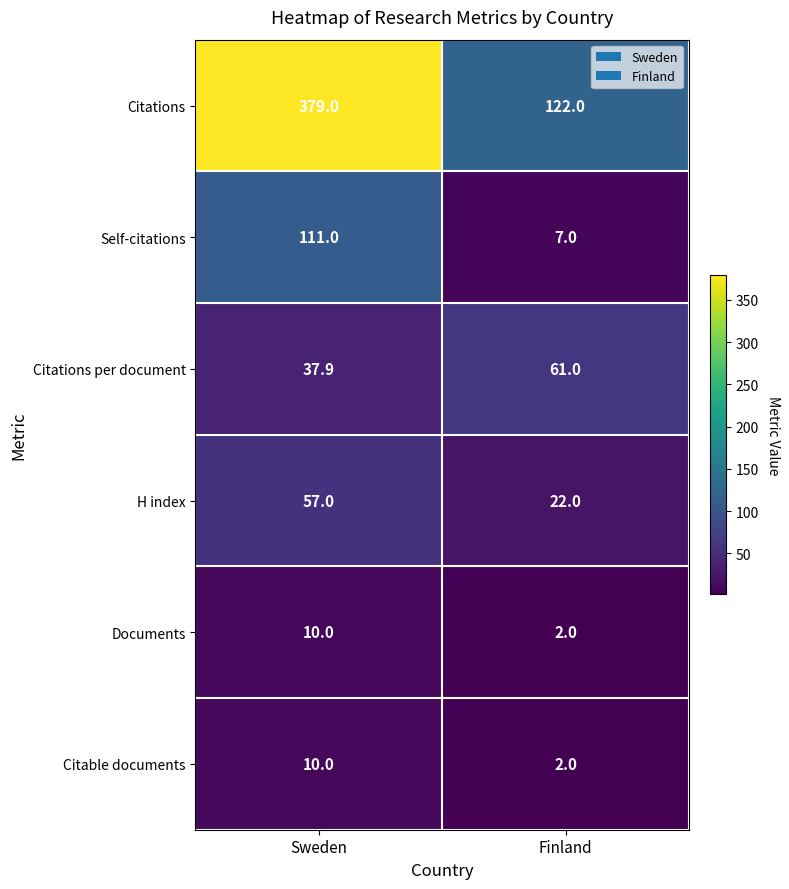

List the labels in order of Documents value, largest first.

Sweden, Finland